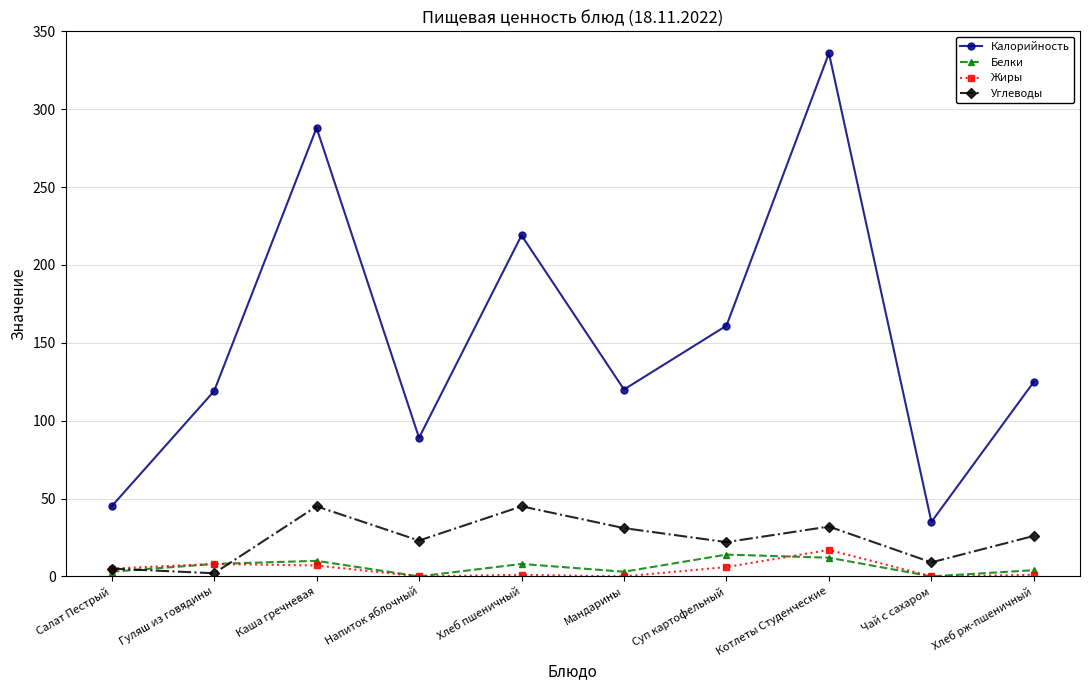

The value of Углеводы at Суп картофельный is 4. True or false?

False